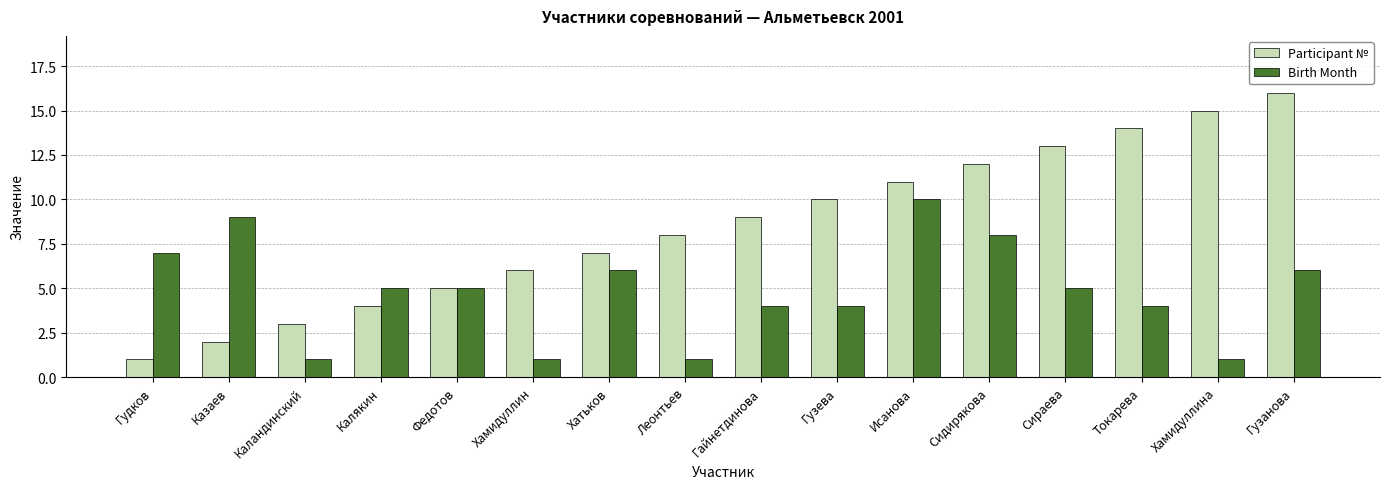

What are all the series names shown in the legend?

Participant №, Birth Month